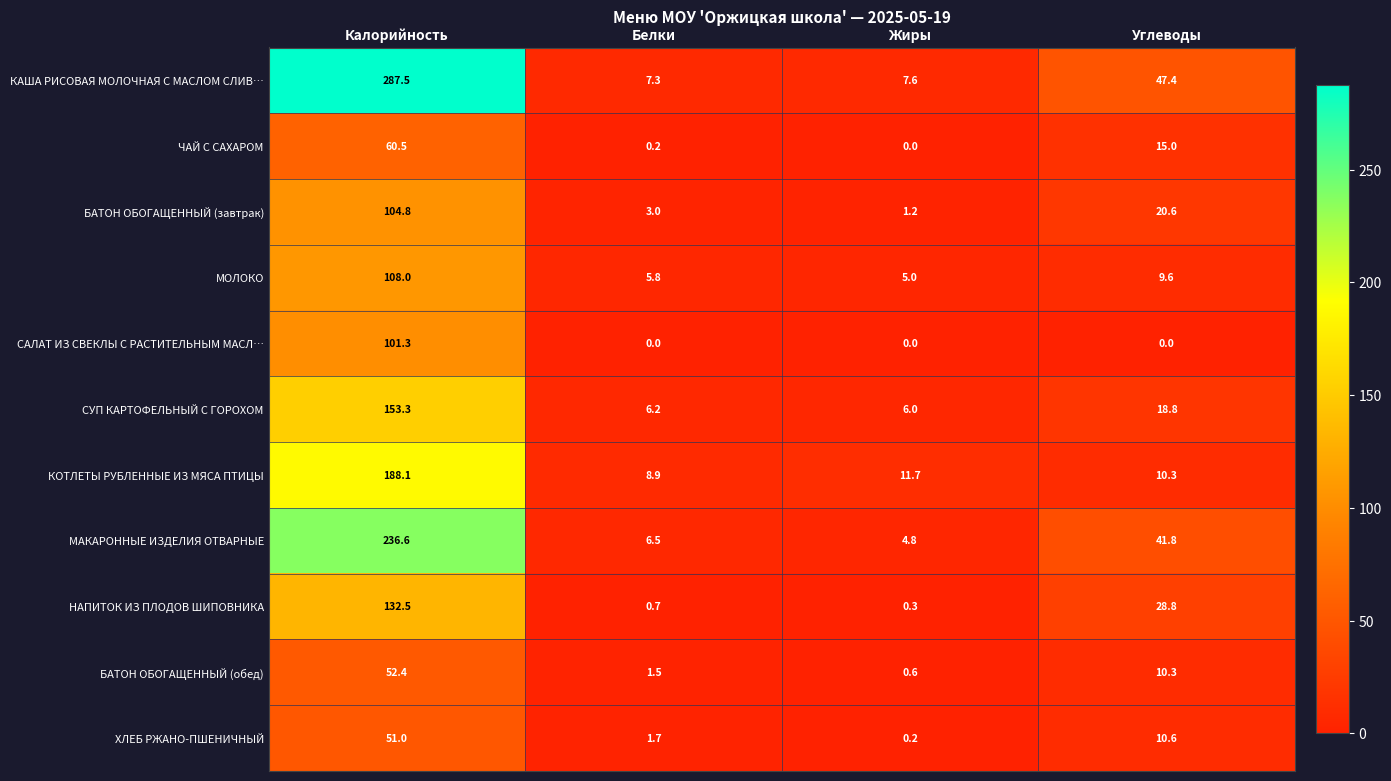

What is the lowest value of the СУП КАРТОФЕЛЬНЫЙ С ГОРОХОМ series?

6.0